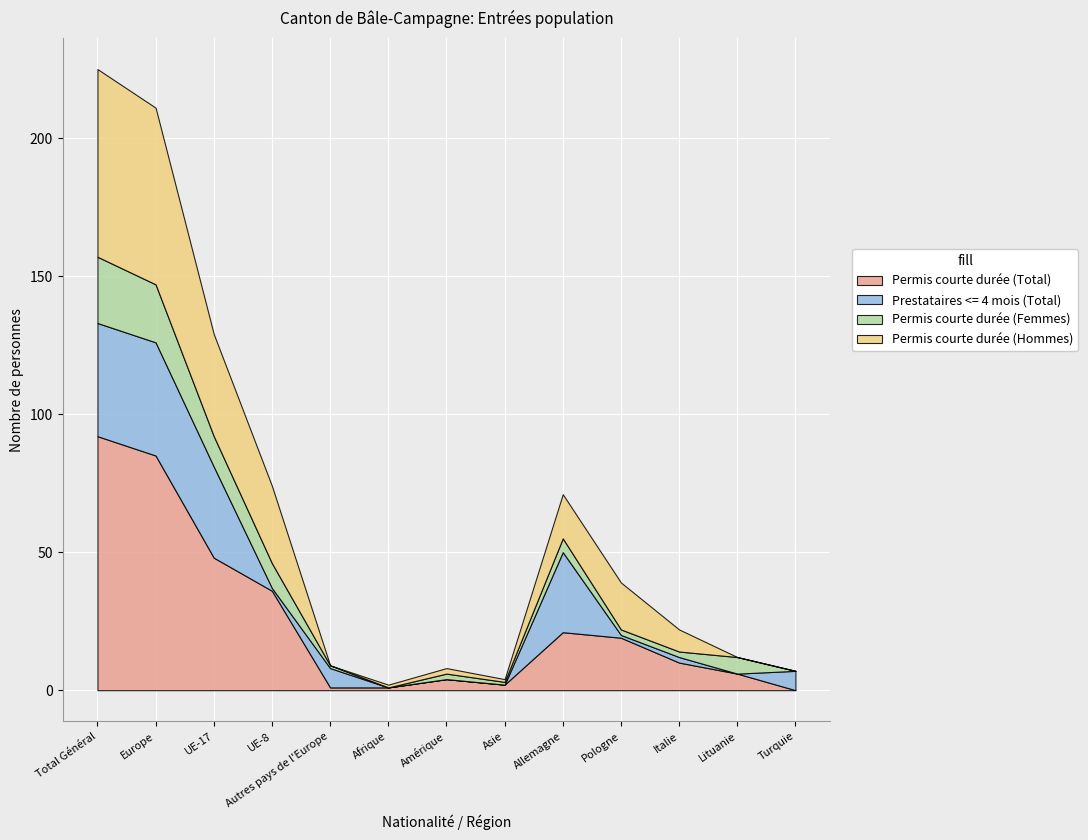

What is the spread (max minus min) of values at Autres pays de l'Europe?

7